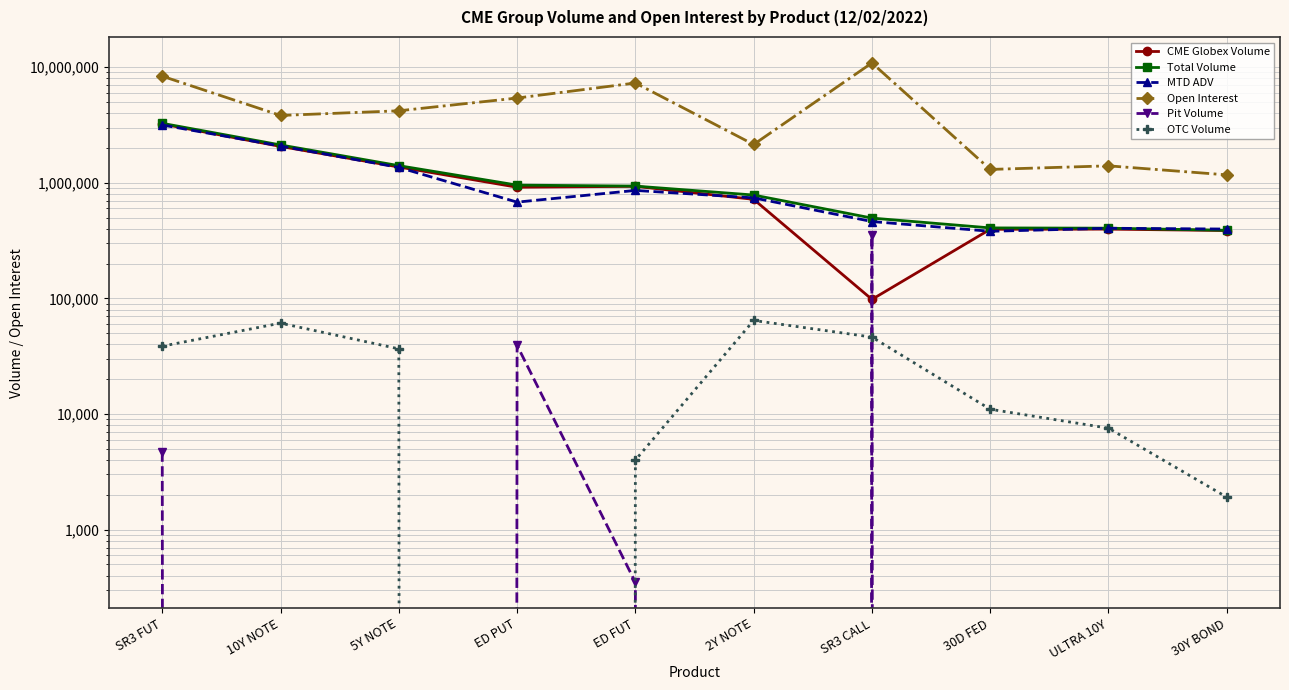

How many data points in Pit Volume are above 0?

4